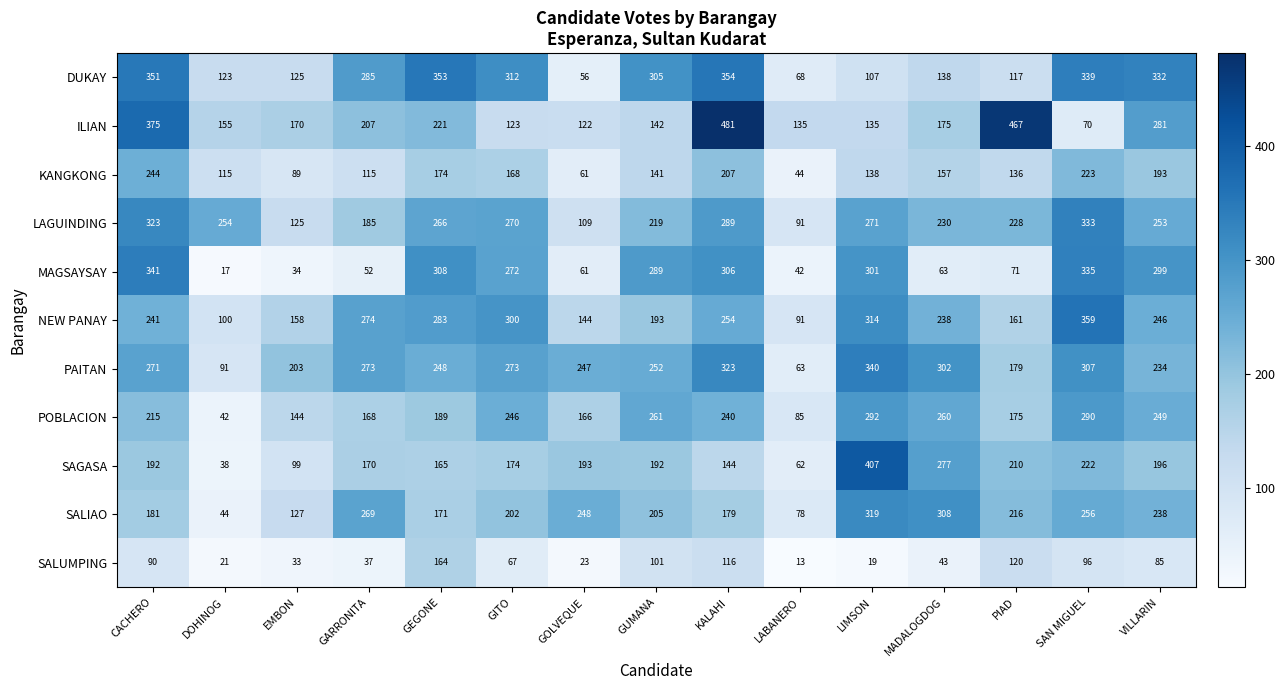

What is the total value across all series at GUMANA?

2300